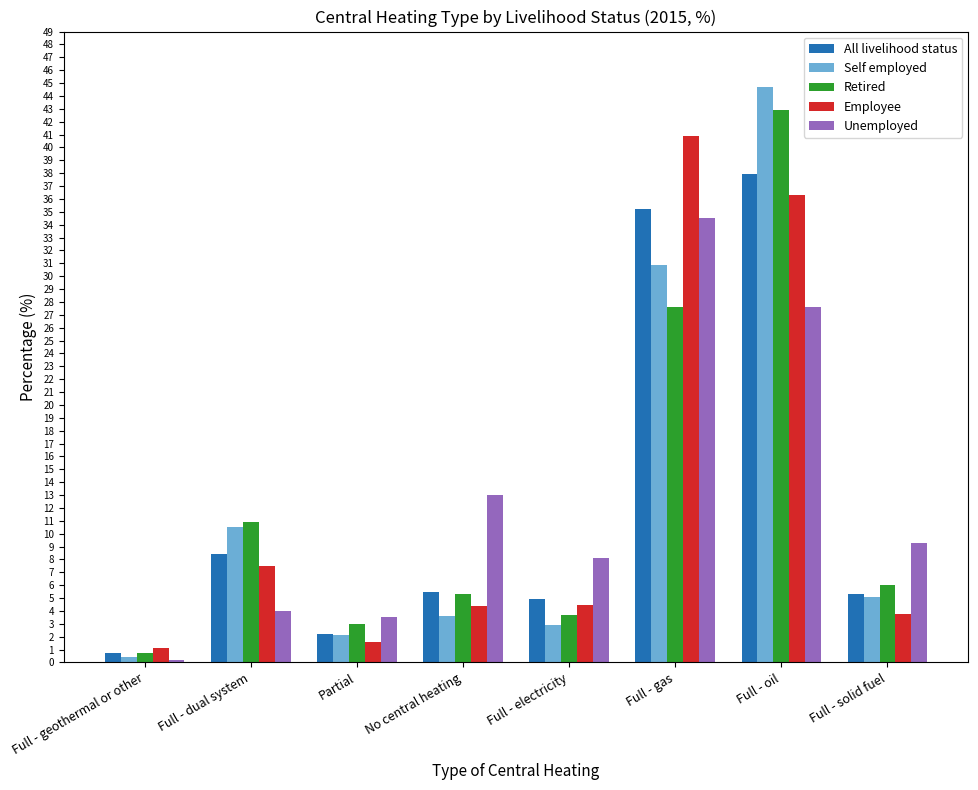

What is the highest value of the All livelihood status series?

37.9